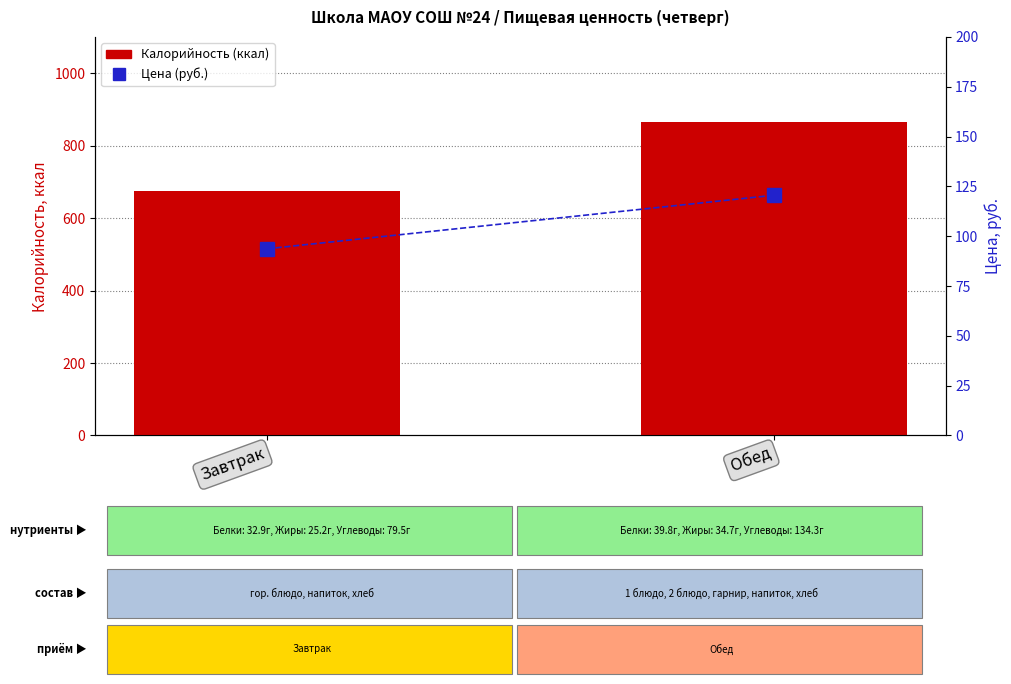

What is the sum of all Цена (руб.) values?

214.2